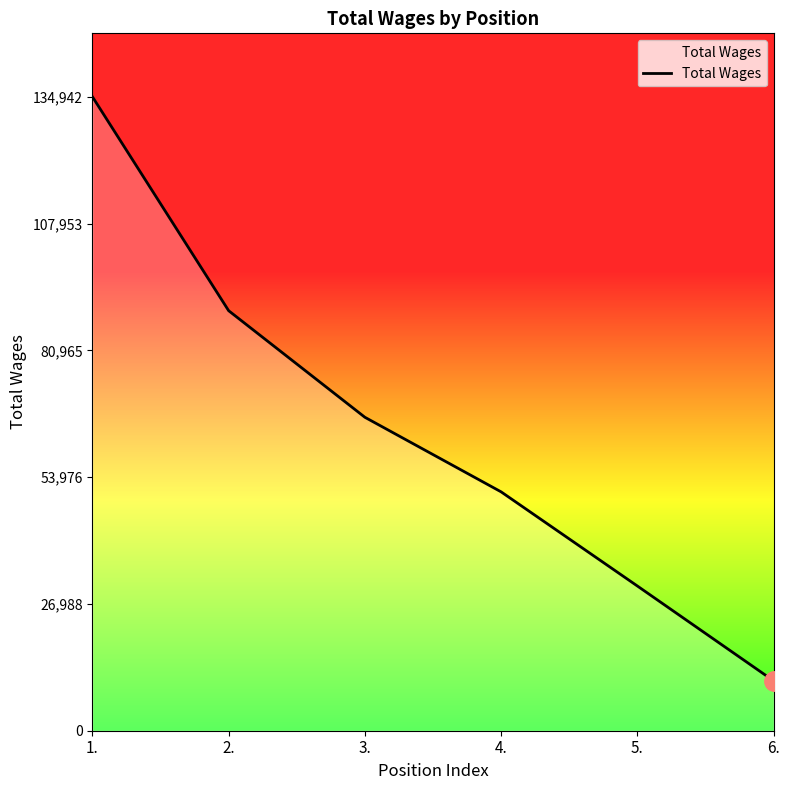

What is the sum of all values?

383317